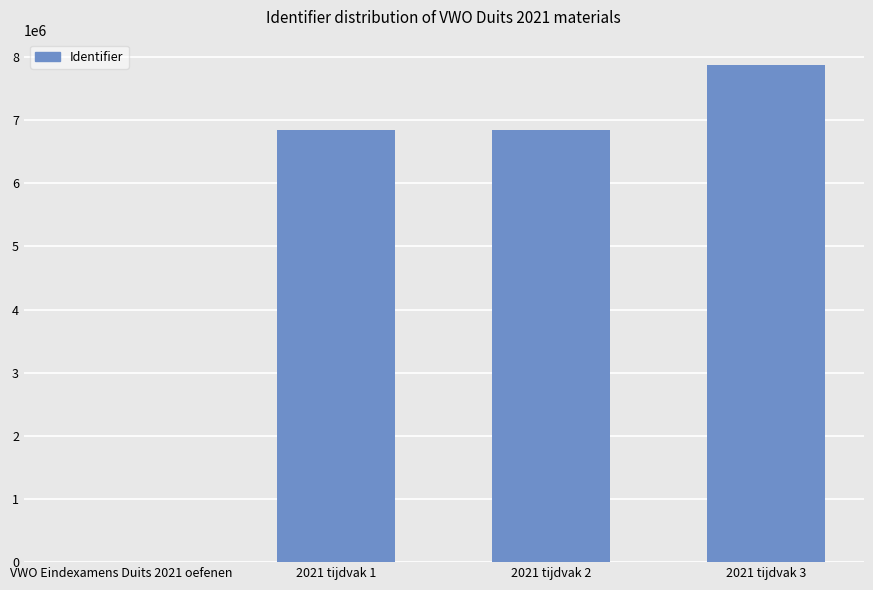

Is it true that the value at 2021 tijdvak 3 is 7880099?

True